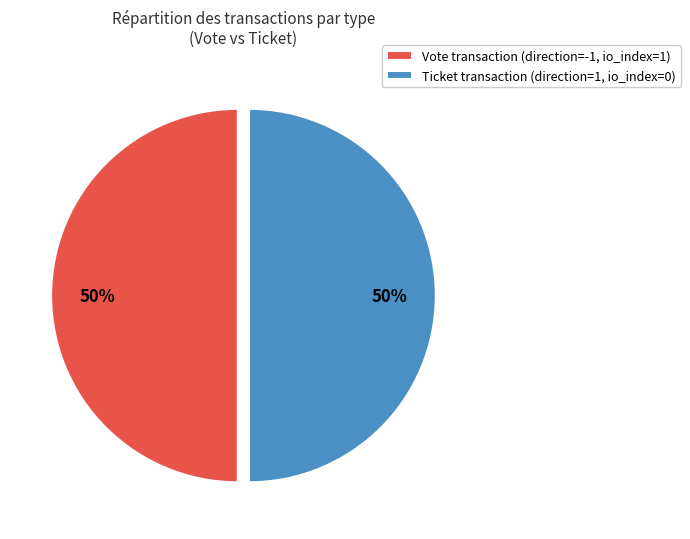

The Vote transaction (direction=-1, io_index=1) slice represents 36% of the pie. True or false?

False